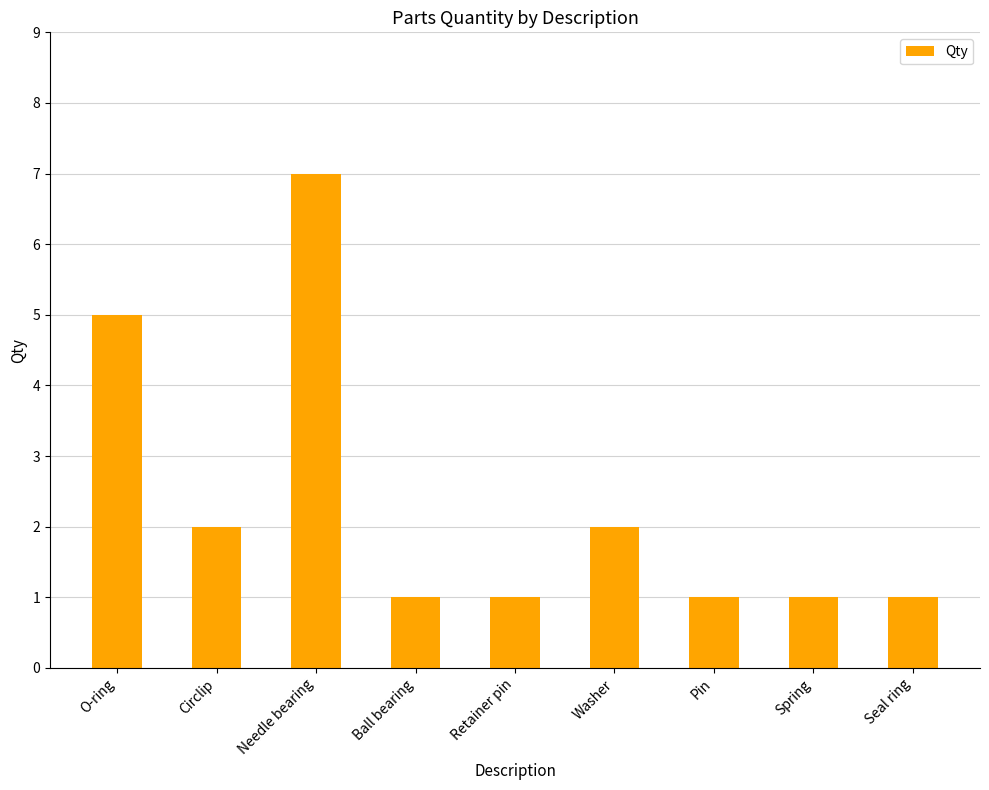

Reading right to left, list all the values displayed in this chart.

Seal ring=1	Spring=1	Pin=1	Washer=2	Retainer pin=1	Ball bearing=1	Needle bearing=7	Circlip=2	O-ring=5